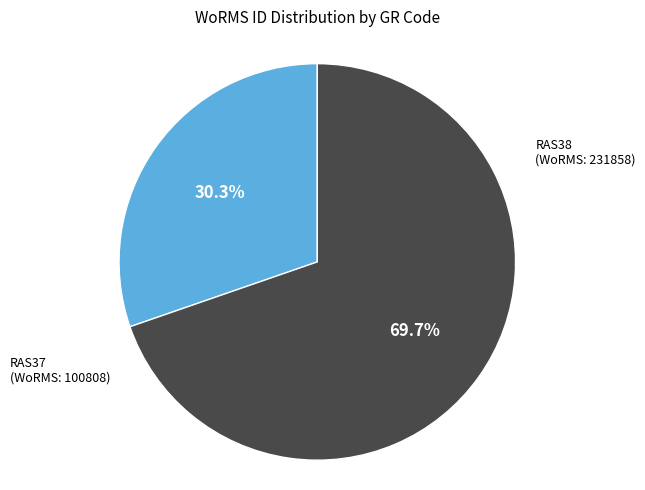

Does any single category account for the majority?

Yes